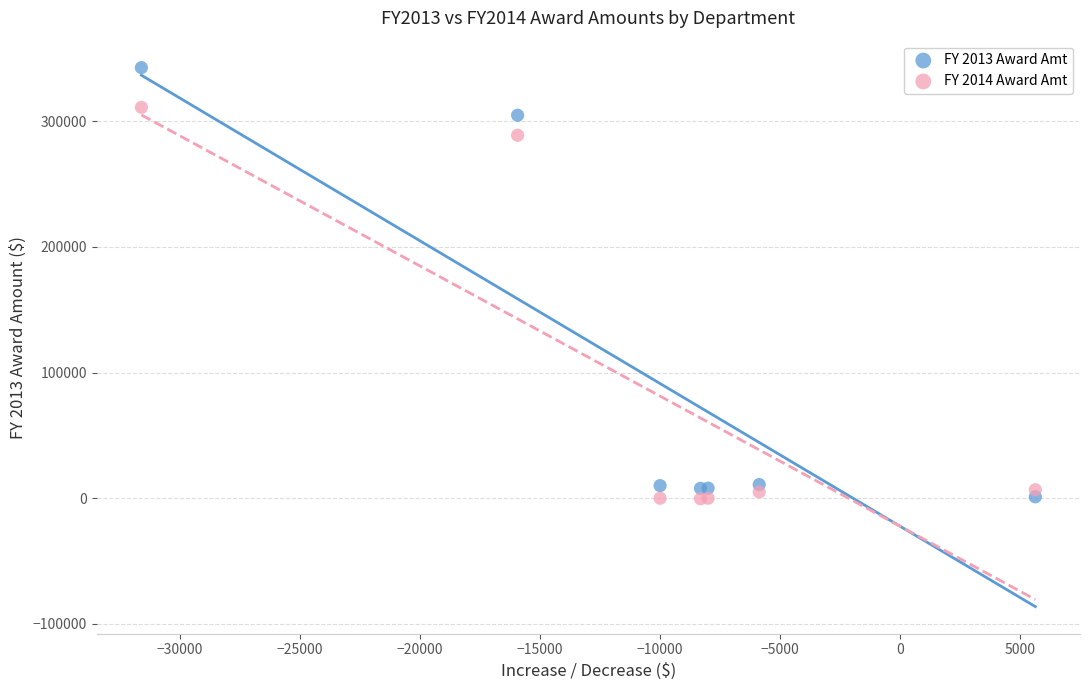

What is the X range (max minus min) for the scatter plot?

37223.8